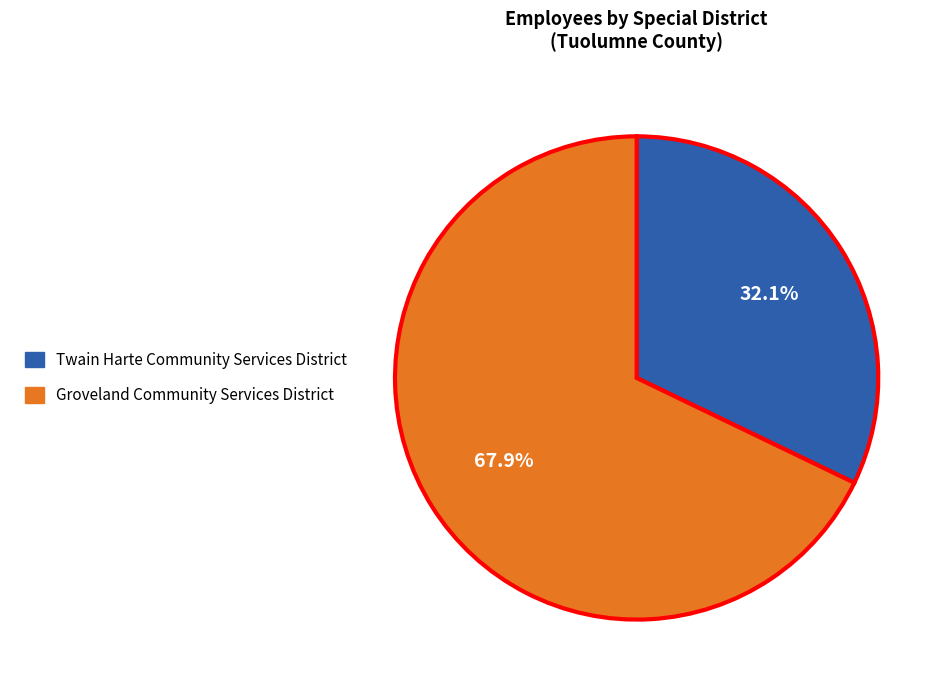

Which slice is the largest?

Groveland Community Services District